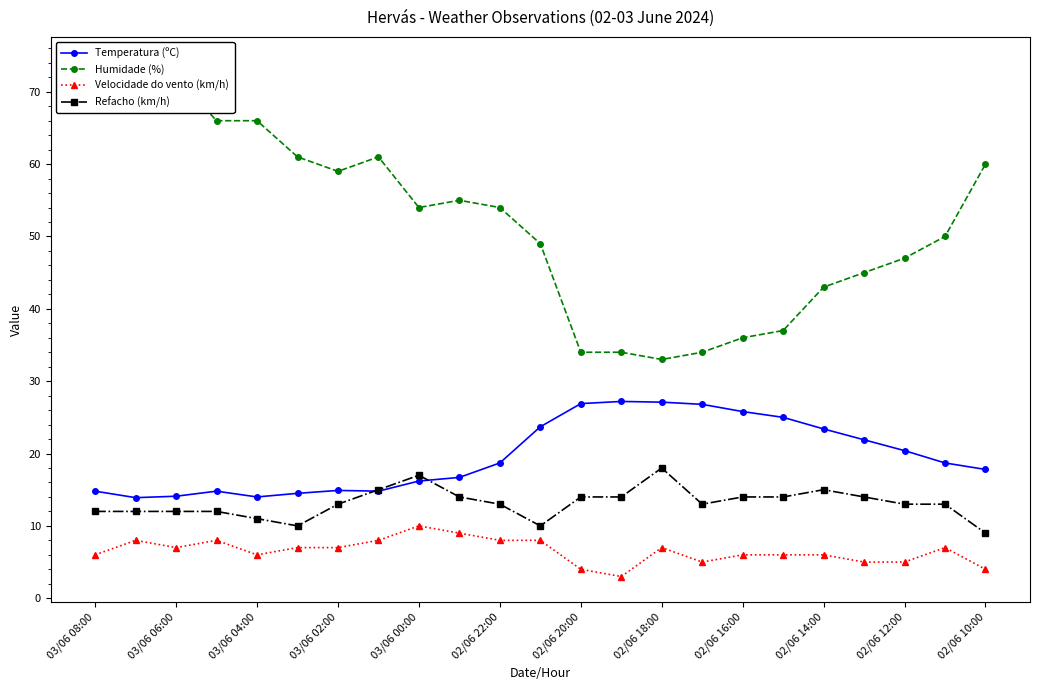

Which label corresponds to the largest value in the chart?

03/06 08:00